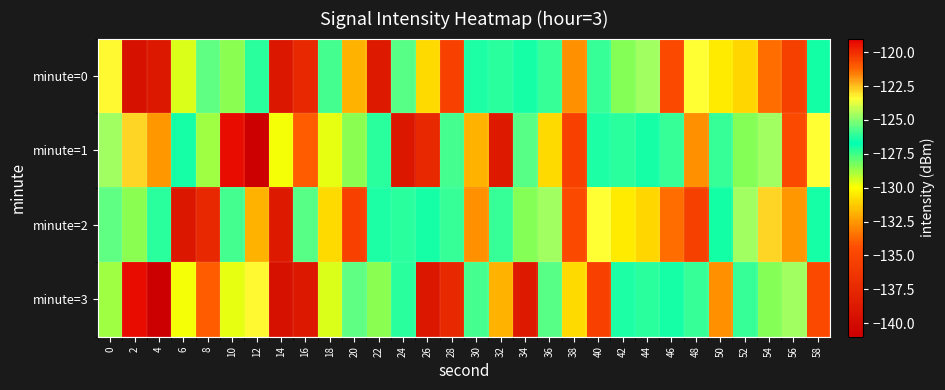

Reading right to left, list all the values displayed in this chart.

minute=0: 58=-127.0	56=-120.4	54=-133.6	52=-131.0	50=-130.4	48=-123.5	46=-134.7	44=-124.7	42=-128.4	40=-126.0	38=-132.7	36=-126.0	34=-126.4	32=-126.2	30=-126.4	28=-135.3	26=-130.9	24=-125.6	22=-138.7	20=-131.9	18=-125.8	16=-137.4	14=-139.0	12=-126.2	10=-128.5	8=-125.5	6=-129.5	4=-138.8	2=-139.5	0=-123.4
minute=1: 58=-123.5	56=-134.7	54=-124.7	52=-128.4	50=-126.0	48=-132.7	46=-126.0	44=-126.4	42=-126.2	40=-126.4	38=-135.3	36=-130.9	34=-125.6	32=-138.7	30=-131.9	28=-125.8	26=-137.4	24=-139.0	22=-126.2	20=-128.5	18=-129.7	16=-134.0	14=-129.9	12=-141.0	10=-119.3	8=-128.7	6=-126.5	4=-132.5	2=-122.9	0=-124.6
minute=2: 58=-126.5	56=-132.5	54=-122.9	52=-124.6	50=-127.0	48=-120.4	46=-133.6	44=-131.0	42=-130.4	40=-123.5	38=-134.7	36=-124.7	34=-128.4	32=-126.0	30=-132.7	28=-126.0	26=-126.4	24=-126.2	22=-126.4	20=-135.3	18=-130.9	16=-125.6	14=-138.7	12=-131.9	10=-125.8	8=-137.4	6=-139.0	4=-126.2	2=-128.5	0=-125.5
minute=3: 58=-134.7	56=-124.7	54=-128.4	52=-126.0	50=-132.7	48=-126.0	46=-126.4	44=-126.2	42=-126.4	40=-135.3	38=-130.9	36=-125.6	34=-138.7	32=-131.9	30=-125.8	28=-137.4	26=-139.0	24=-126.2	22=-128.5	20=-125.5	18=-129.5	16=-138.8	14=-139.5	12=-123.4	10=-129.7	8=-134.0	6=-129.9	4=-141.0	2=-119.3	0=-128.7